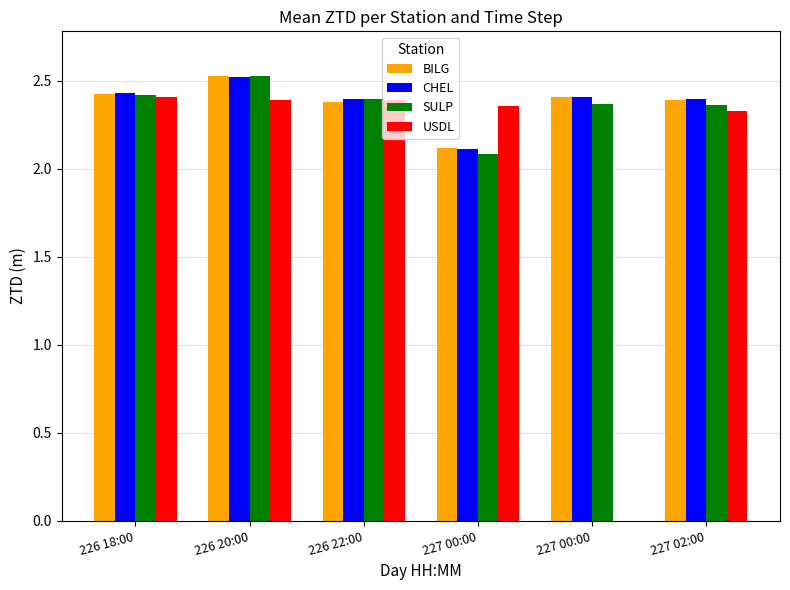

What is the sum of the USDL values at 226 18:00 and 226 20:00?

4.8